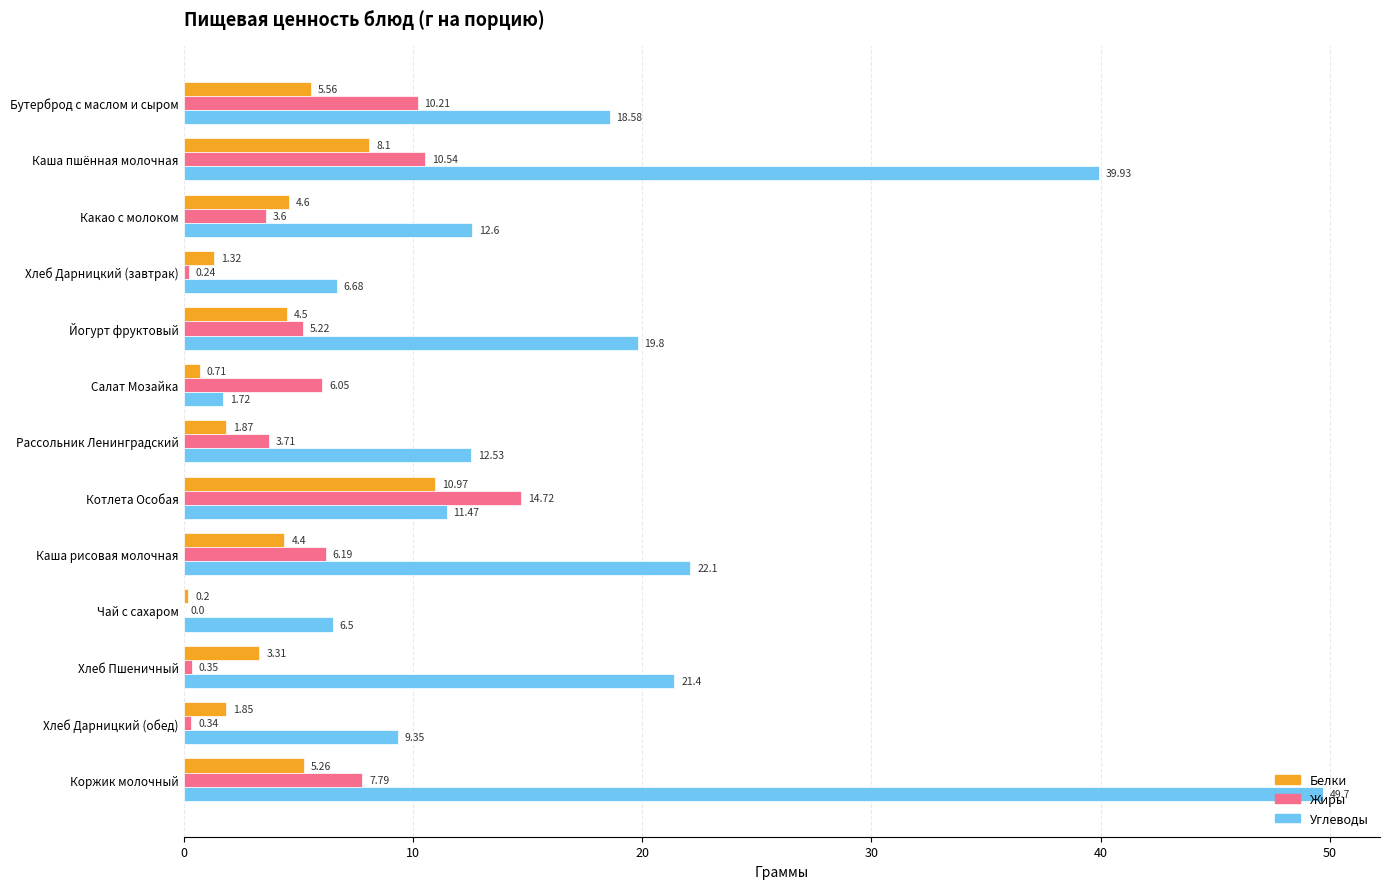

Which label corresponds to the largest value in the chart?

Коржик молочный